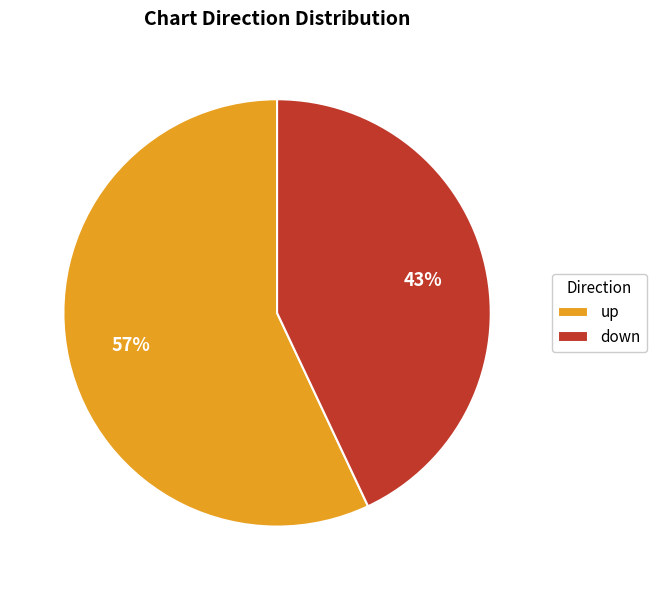

Is there any slice that represents more than half of the pie?

Yes